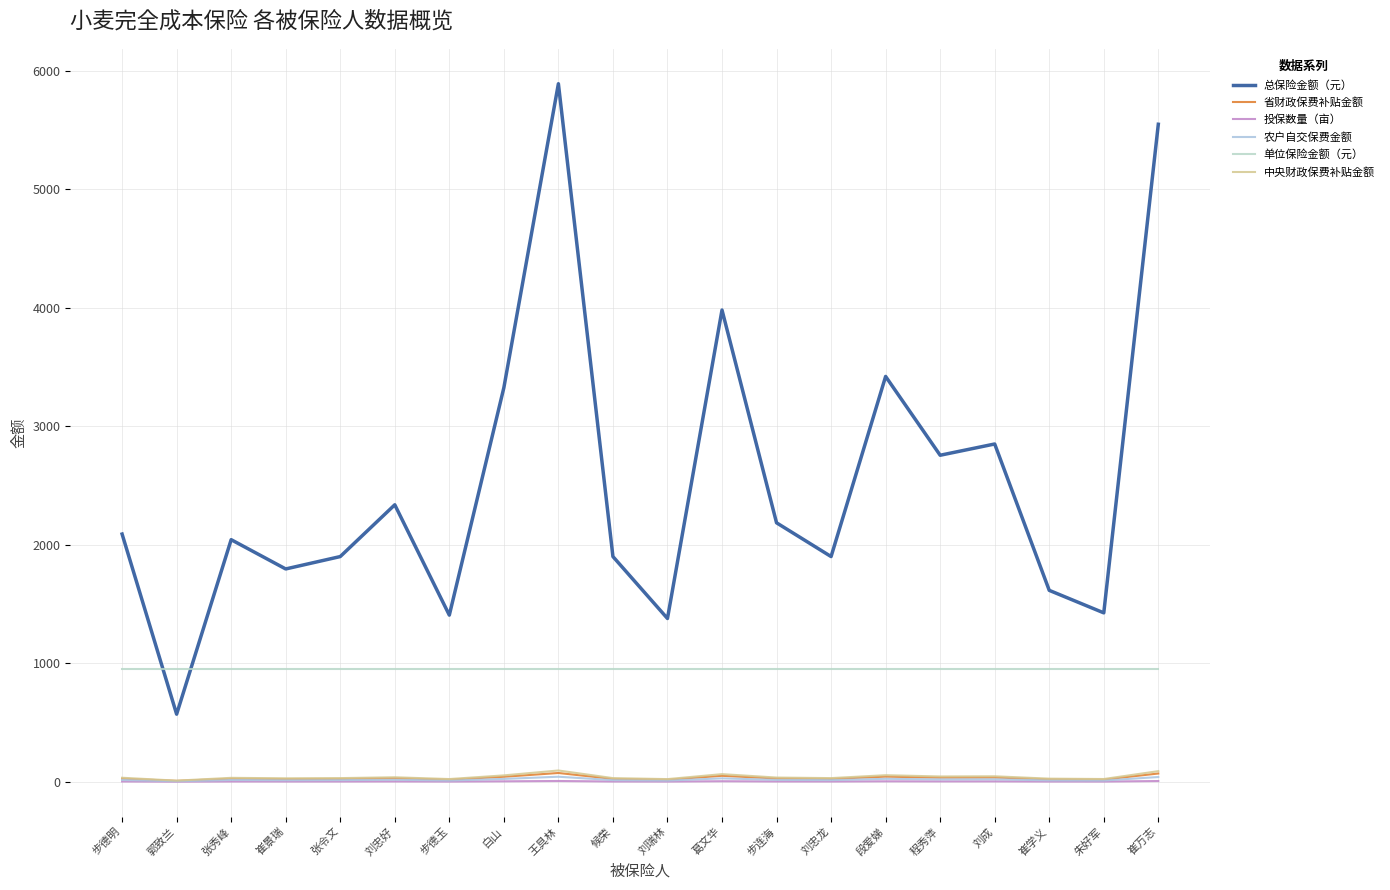

At which label does 投保数量（亩） reach its peak?

王具林